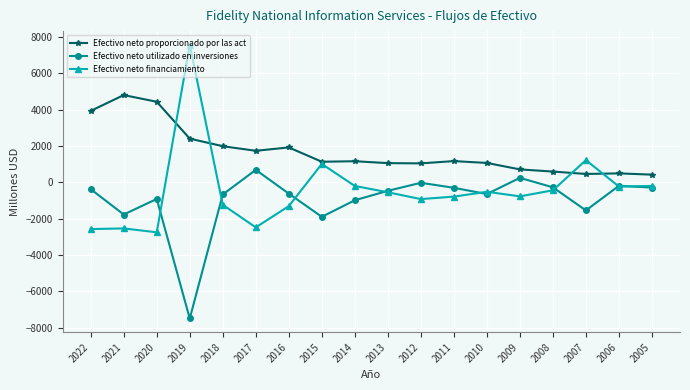

True or false: Efectivo neto utilizado en inversiones has more than 2 points higher than both neighbors.

True